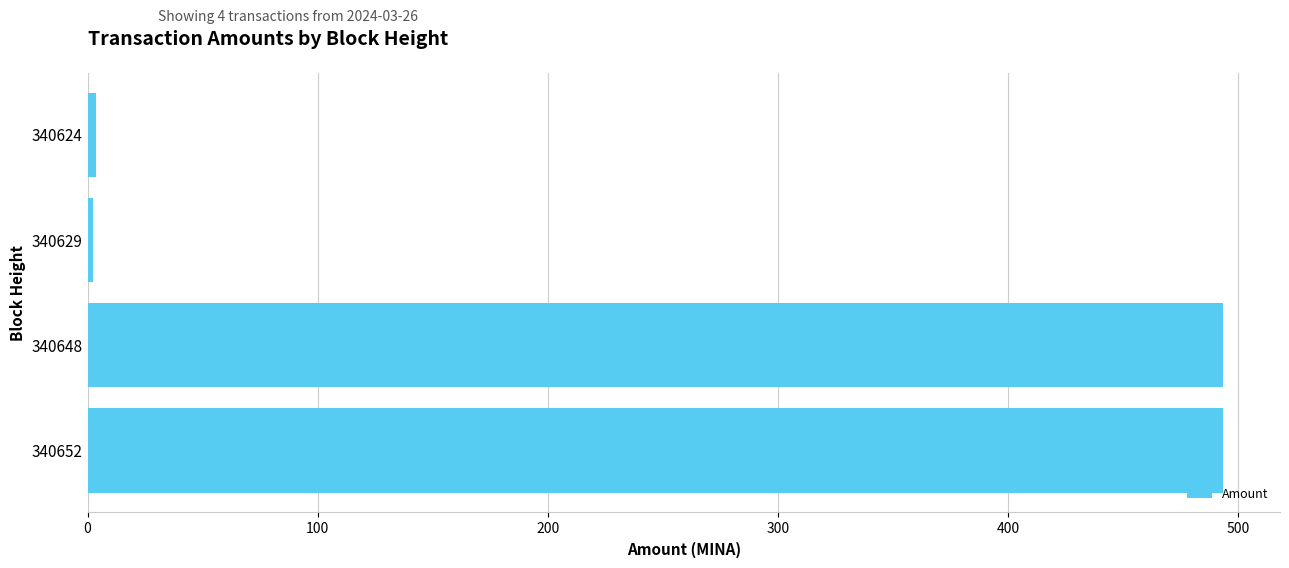

What is the maximum value shown in the chart?

493.5